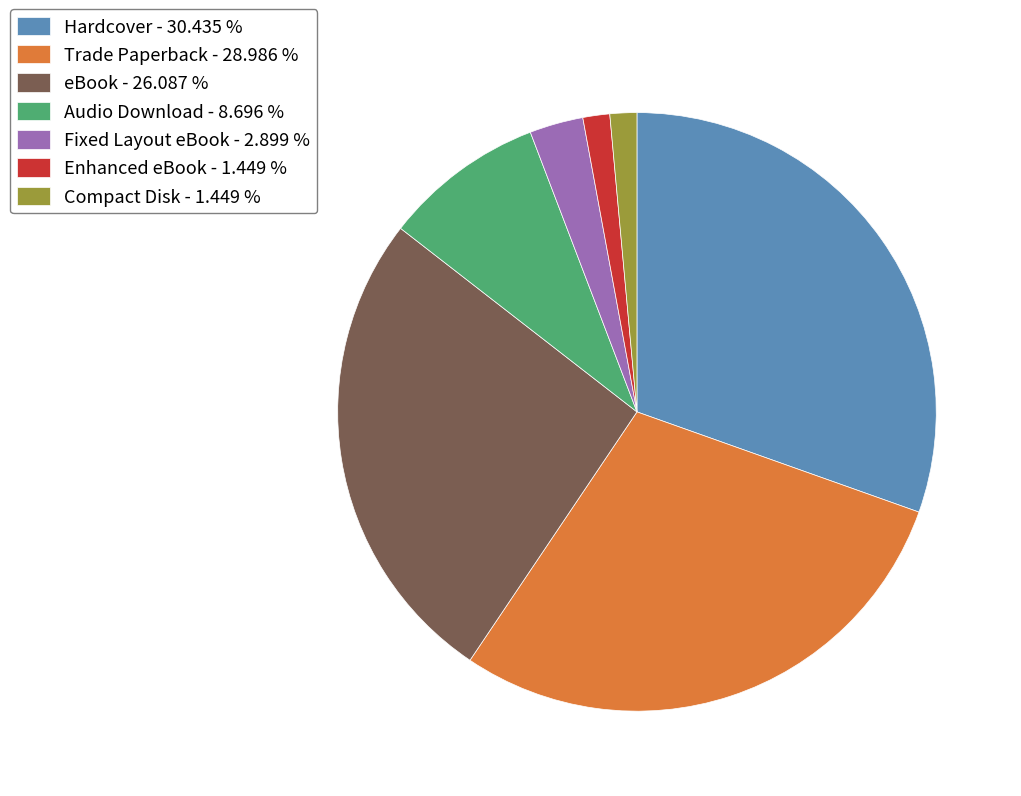

Do Trade Paperback - 28.986 % and Enhanced eBook - 1.449 % together represent more than half of the pie?

No